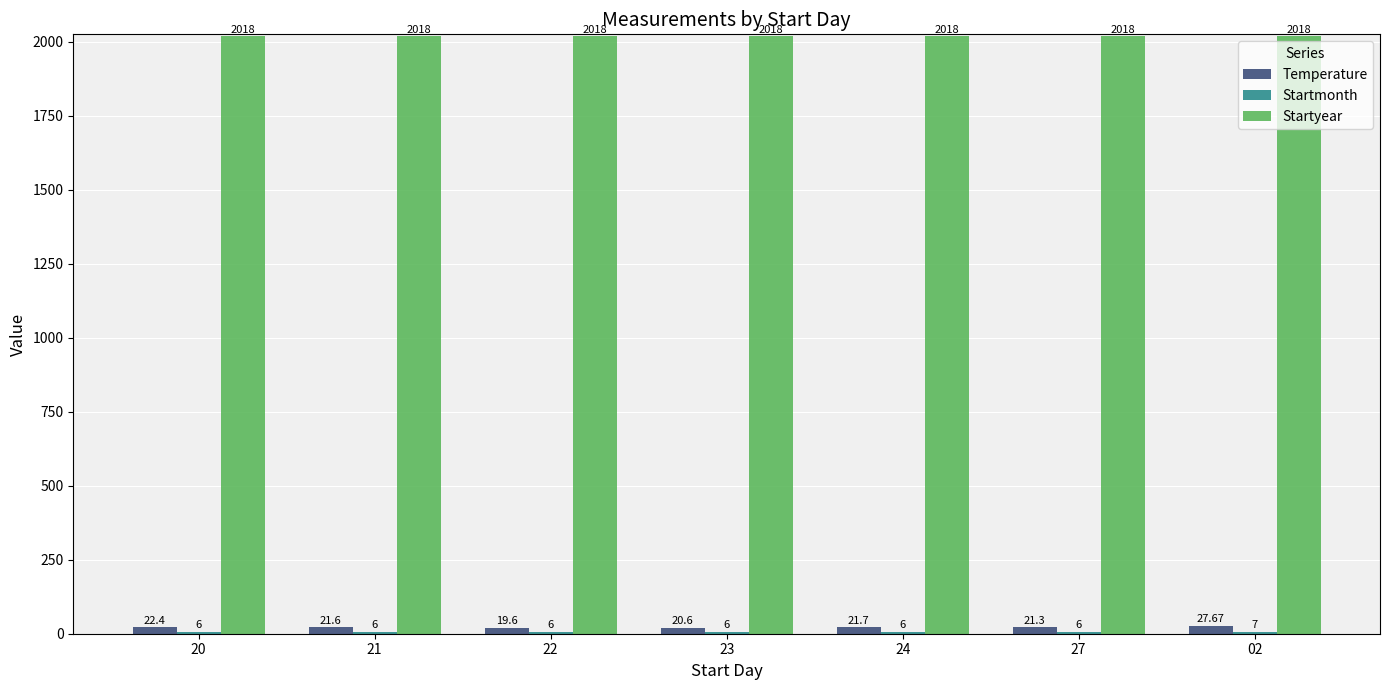

True or false: Startyear has a value of 541.1 at 20.

False